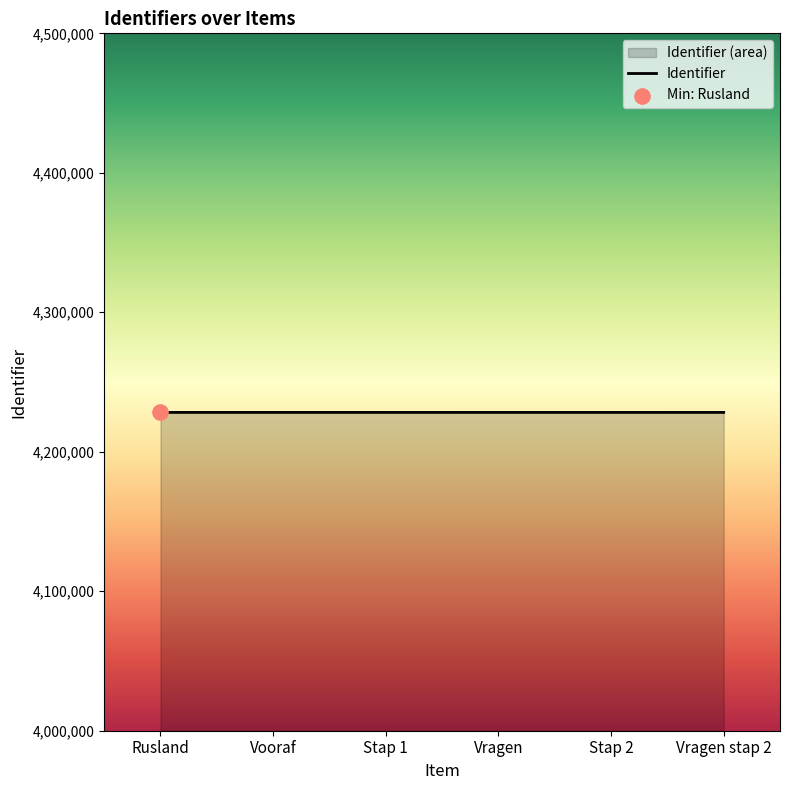

Between Rusland and Stap 2, which is larger?

Stap 2